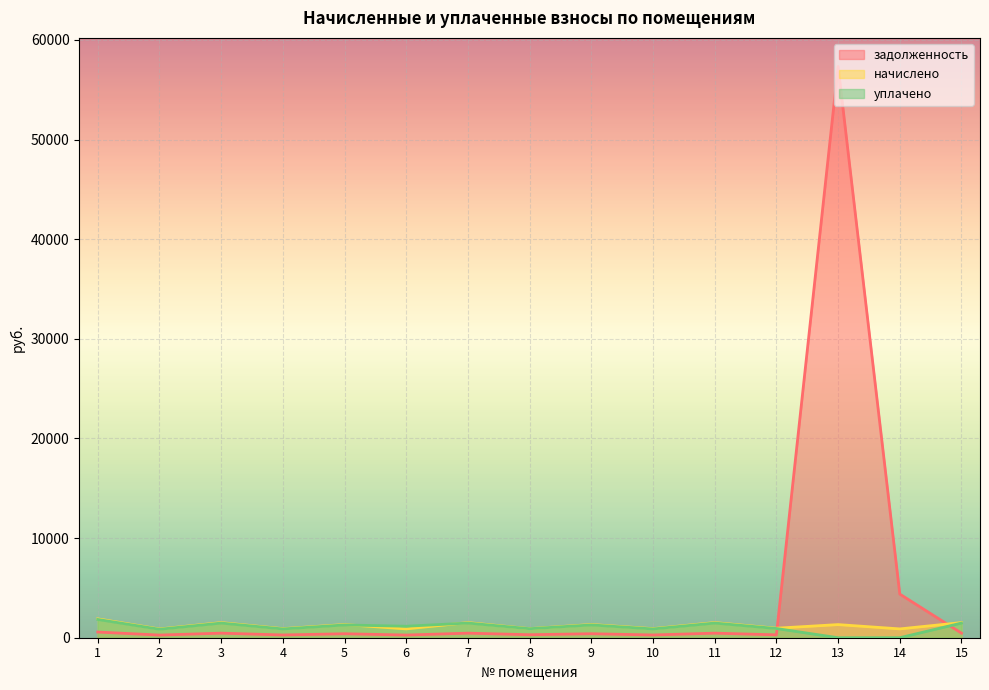

At which category does уплачено reach its first local valley?

2